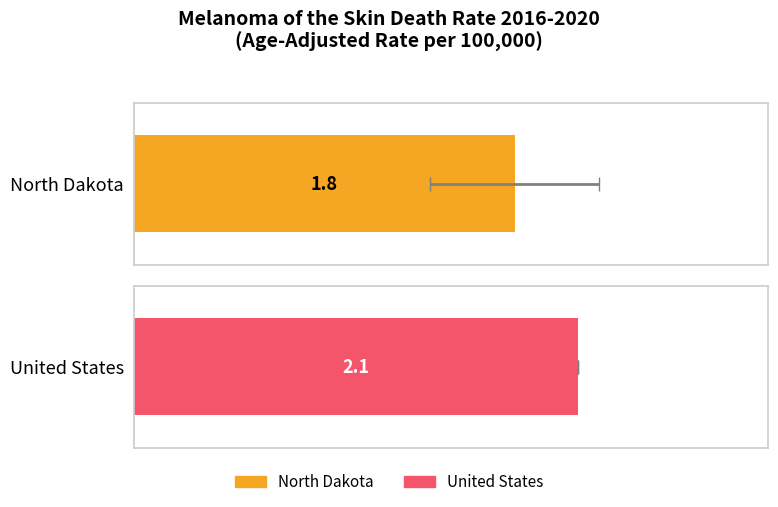

What is the sum of all Upper CI values?

4.3